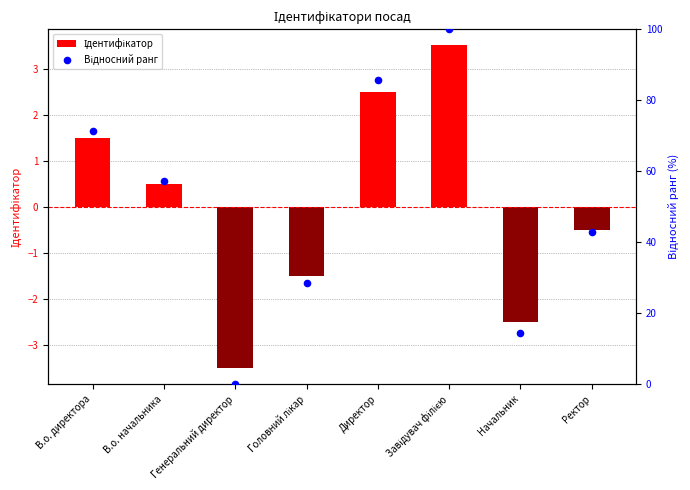

Which series has the widest spread of Y values?

Відносний ранг